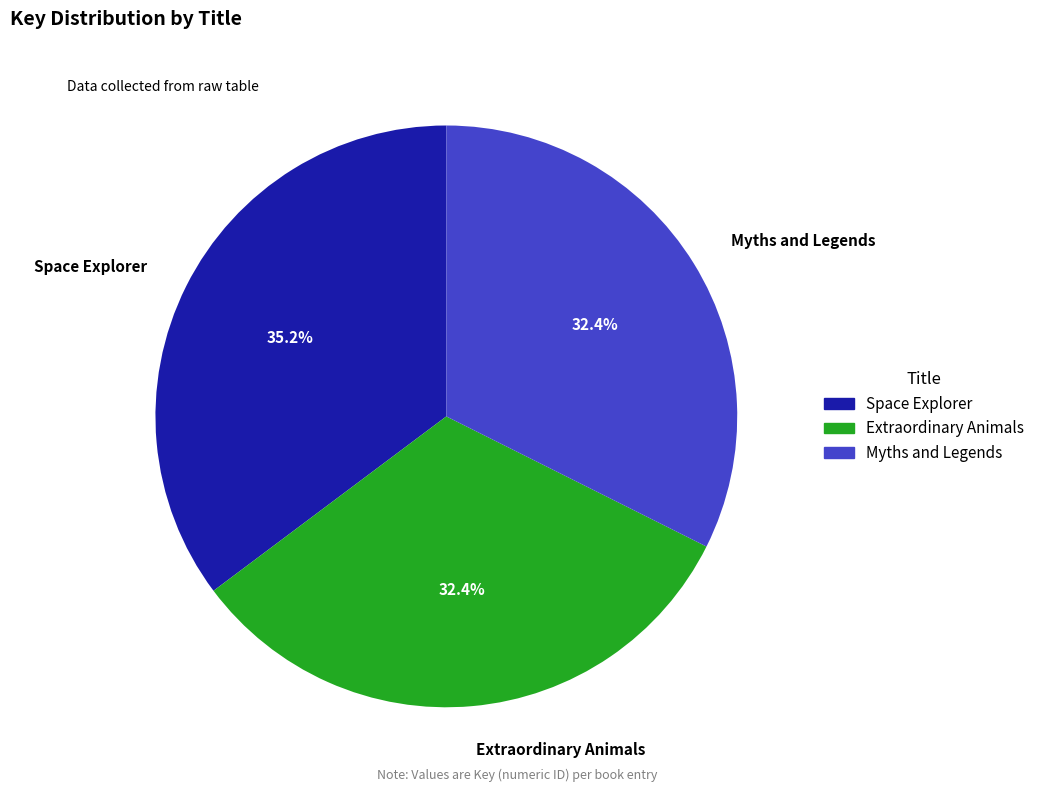

The Myths and Legends slice represents 44% of the pie. True or false?

False